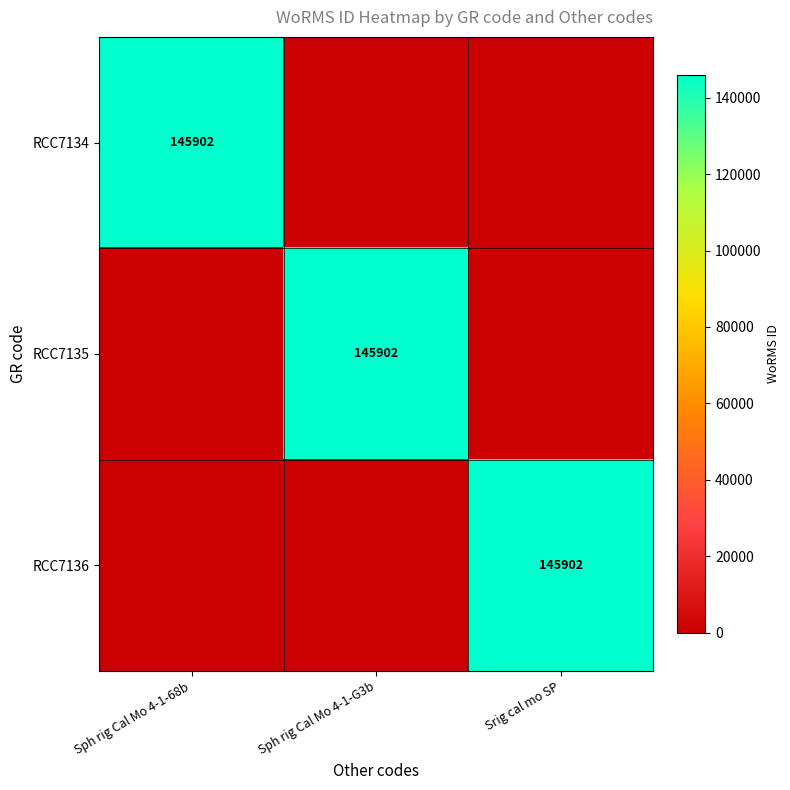

Which series has the largest range (max minus min)?

RCC7134